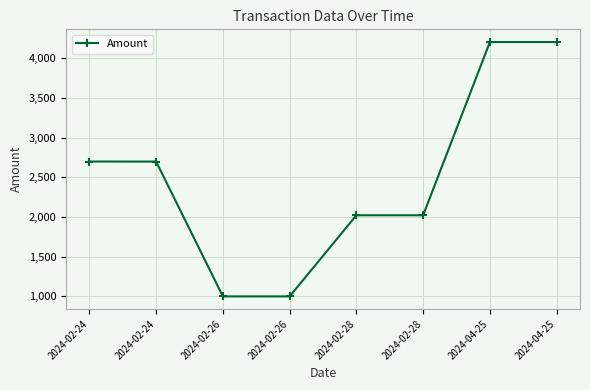

The value at 2024-02-26 is 1608.4. True or false?

False